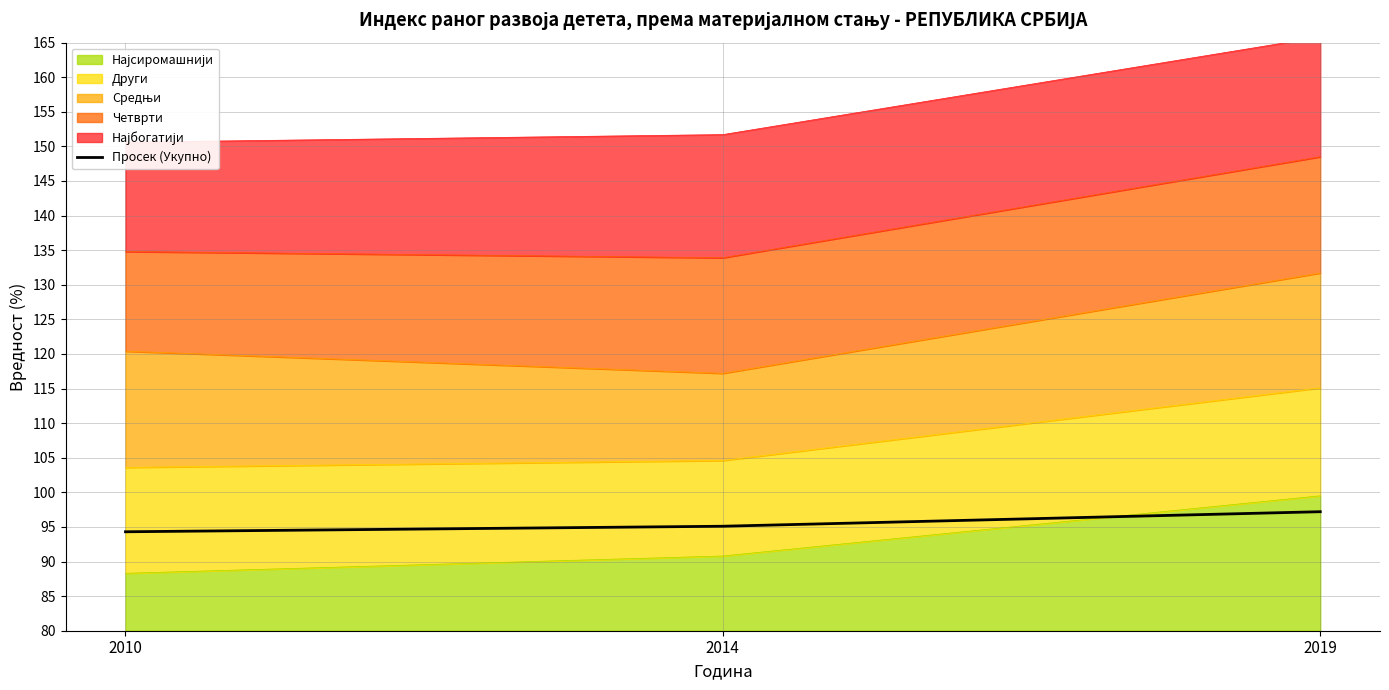

What is the average value?

15.5